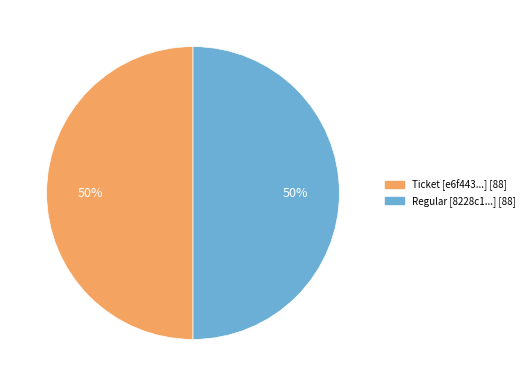

To the nearest percent, what is the difference between the largest and smallest slice percentages?

0%